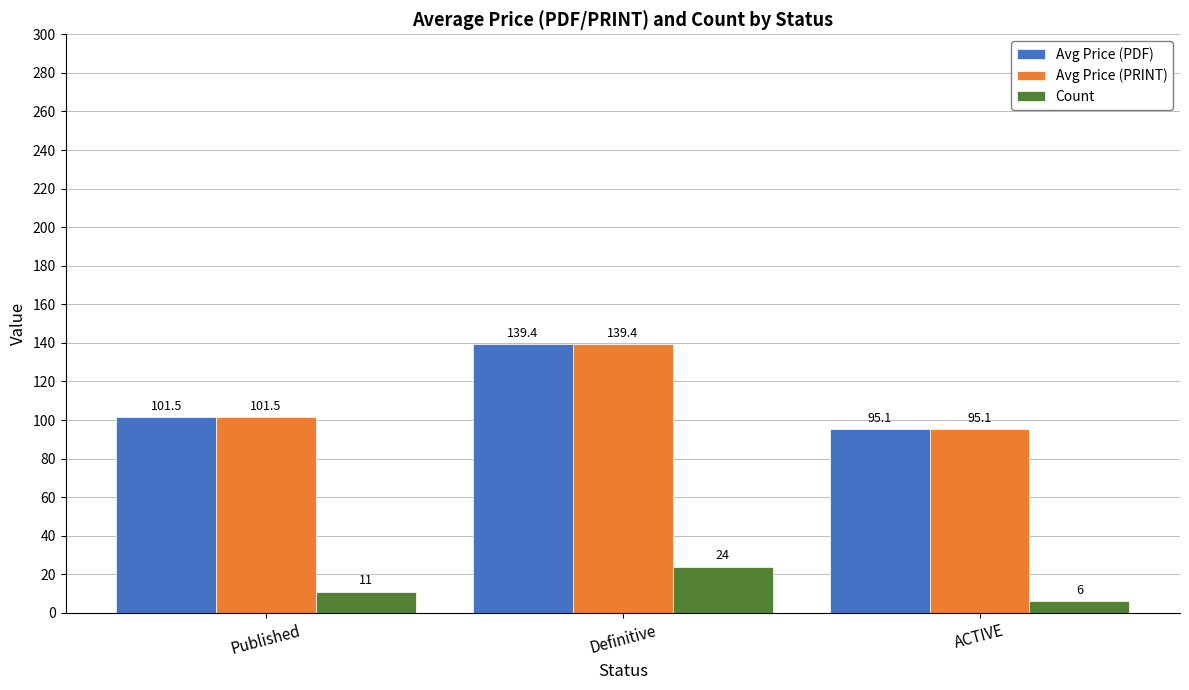

Reading left to right, extract all data points from this chart.

Avg Price (PDF): Published=101.5	Definitive=139.4	ACTIVE=95.1
Avg Price (PRINT): Published=101.5	Definitive=139.4	ACTIVE=95.1
Count: Published=11.0	Definitive=24.0	ACTIVE=6.0